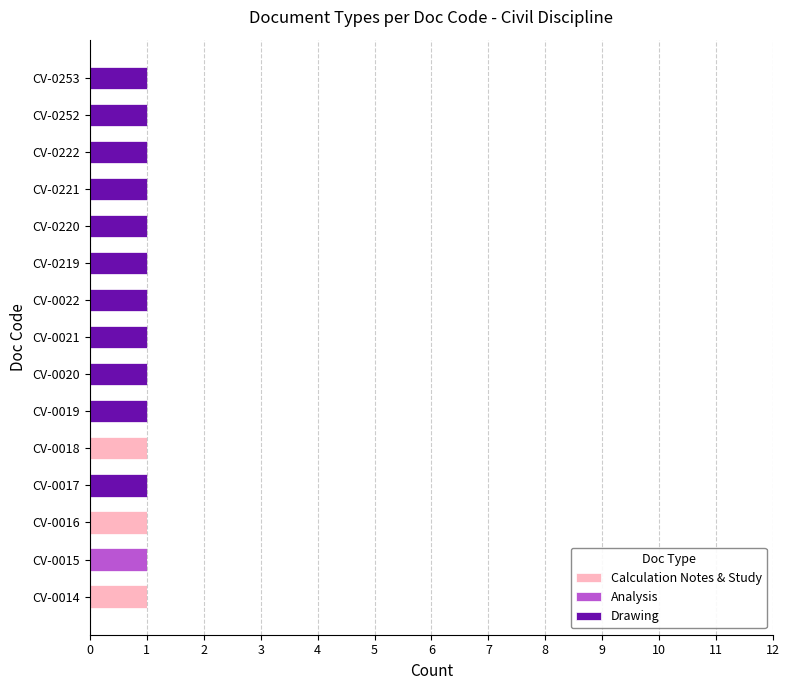

What is the sum of all Calculation Notes & Study values?

3